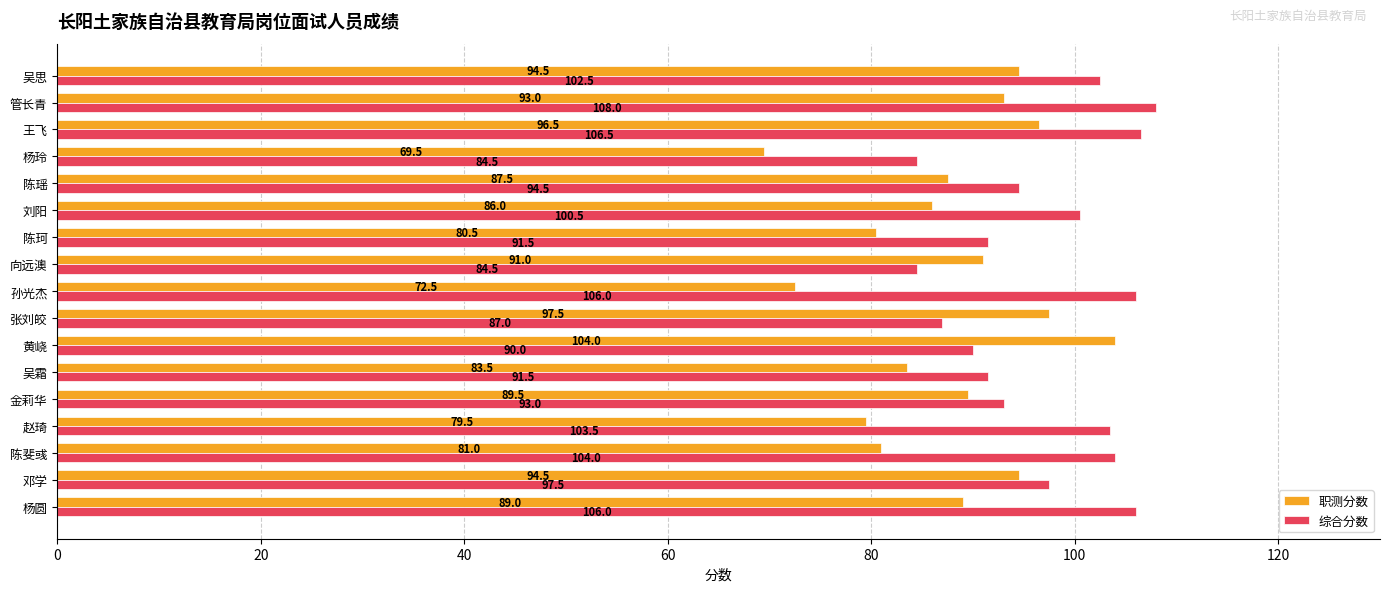

What is the spread (max minus min) of values at 吴霜?

8.0